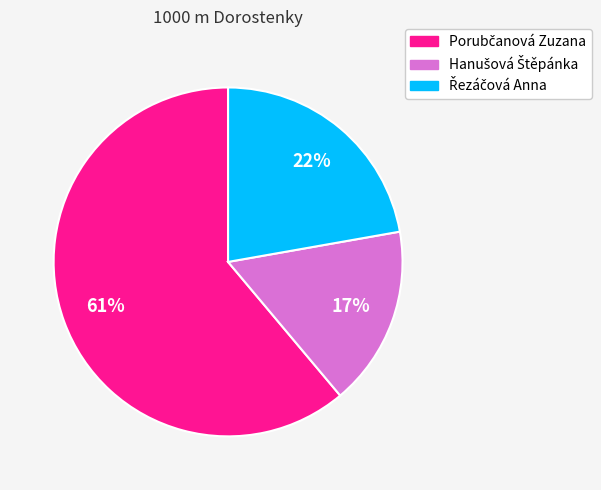

Does any single category account for the majority?

Yes